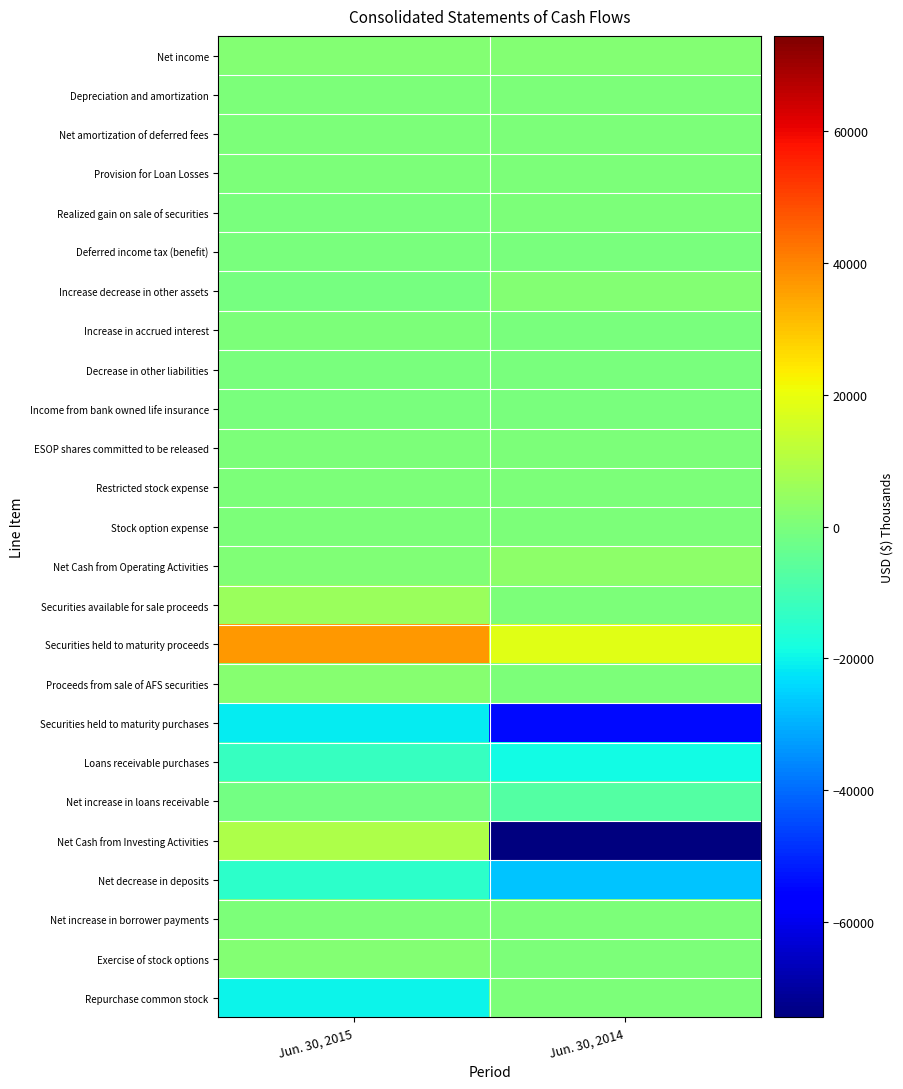

How many categories are shown in the chart?

2